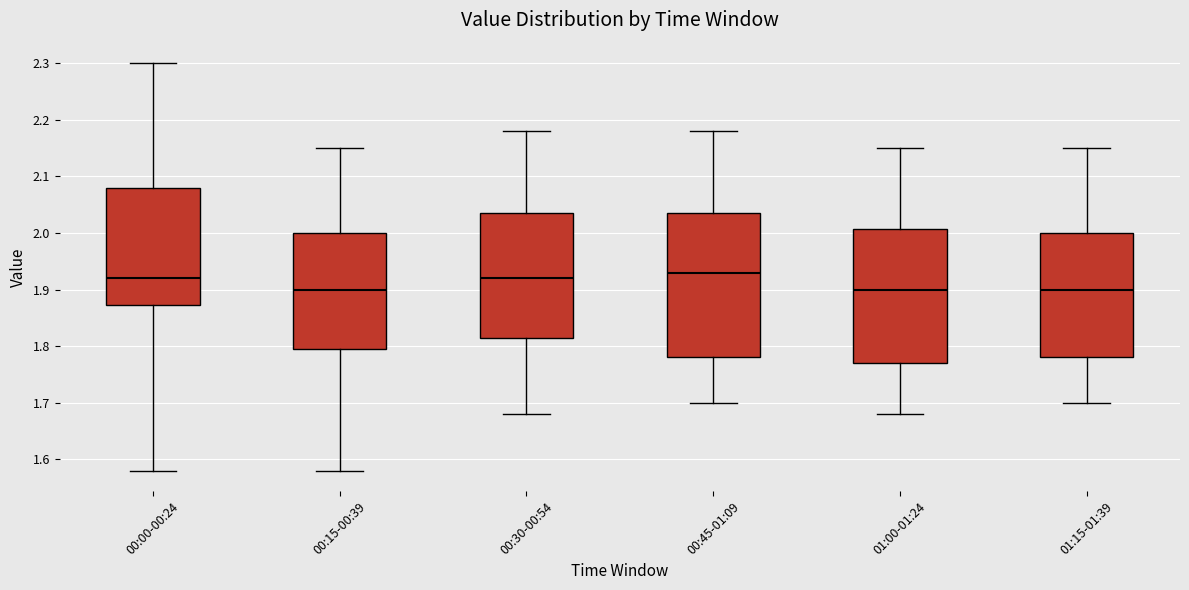

Reading left to right, transcribe this box plot: for each box, give where its median line is, the range the box spans, and where its two whiskers end, as read against the y-axis. The values are not printed on the chart, so give them approximately, as read against the axis.

00:00-00:24: median 1.92, box 1.87 to 2.08, whiskers 1.58 to 2.30
00:15-00:39: median 1.90, box 1.80 to 2.00, whiskers 1.58 to 2.15
00:30-00:54: median 1.92, box 1.82 to 2.04, whiskers 1.68 to 2.18
00:45-01:09: median 1.93, box 1.78 to 2.04, whiskers 1.70 to 2.18
01:00-01:24: median 1.90, box 1.77 to 2.01, whiskers 1.68 to 2.15
01:15-01:39: median 1.90, box 1.78 to 2.00, whiskers 1.70 to 2.15